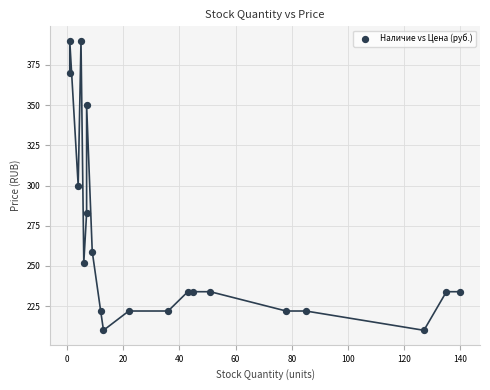

What is the range of Y values (max minus min)?

180